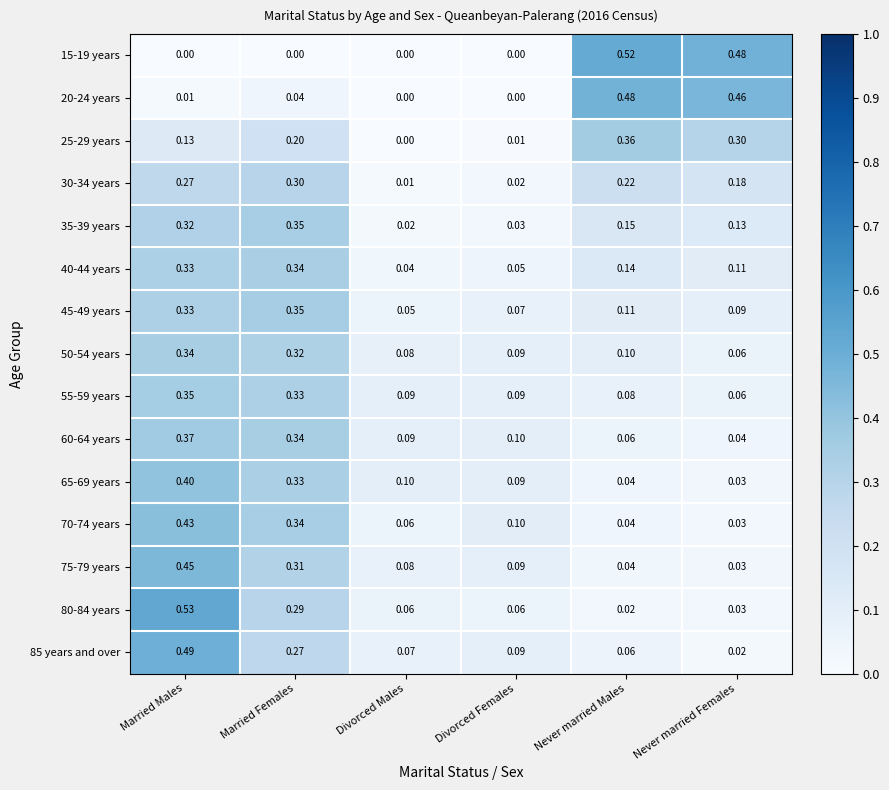

Where is 70-74 years nearest to the value 0?

Never married Females